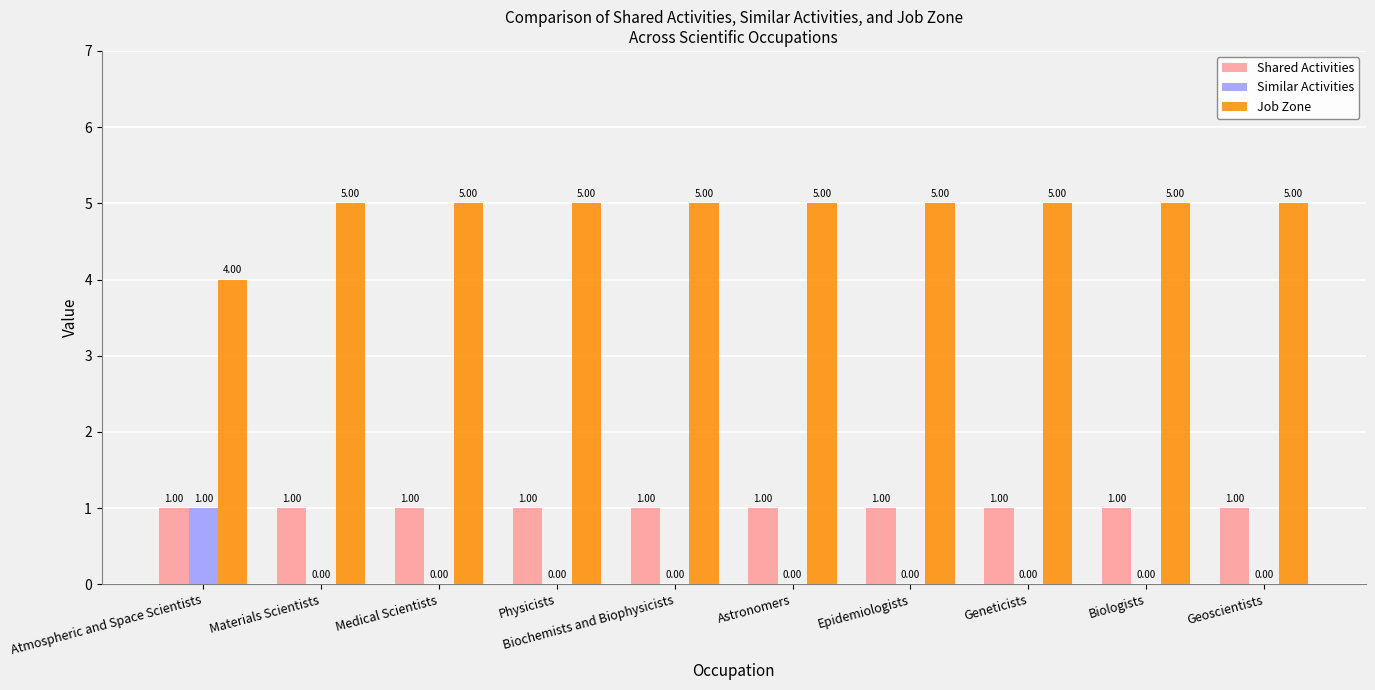

Is the value of Job Zone at Geneticists greater than the value of Similar Activities at Geneticists?

Yes